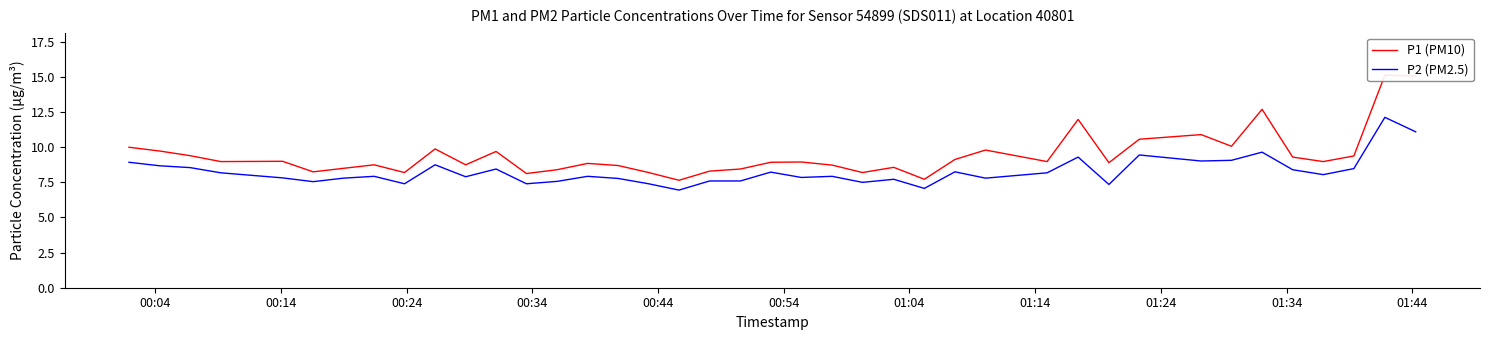

In P1 (PM10), how many points are lower than both neighbors (excluding endpoints)?

12